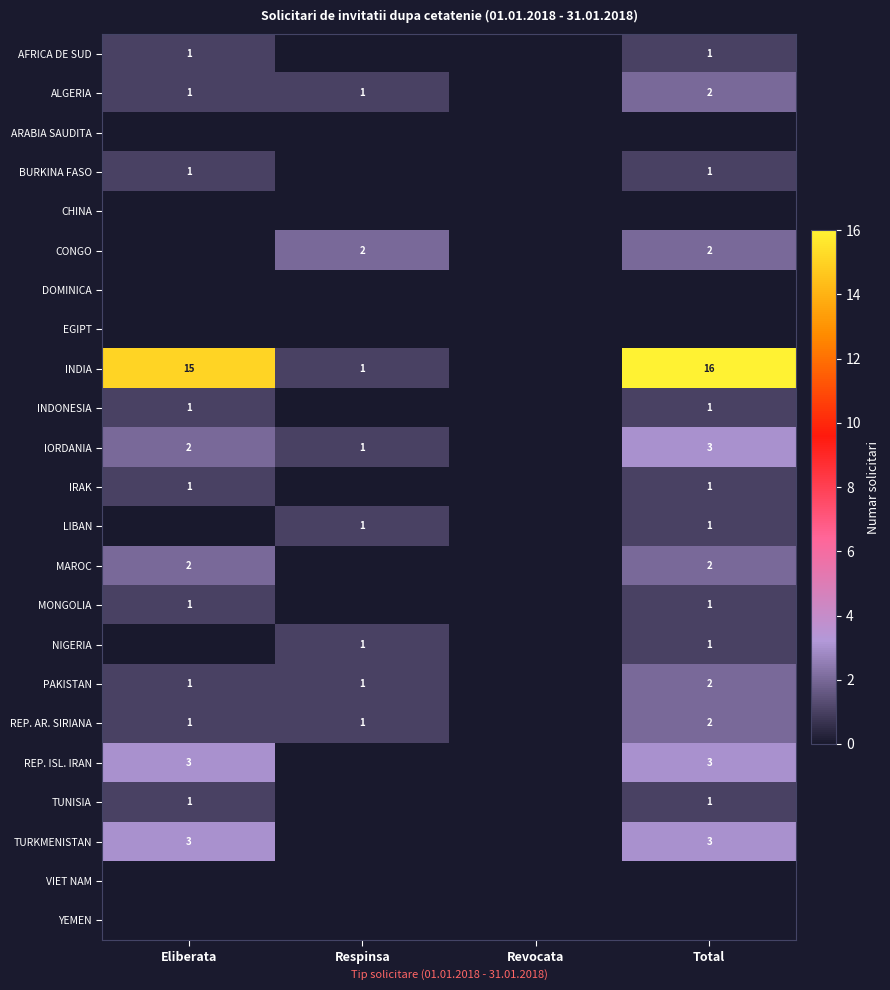

The value of INDONESIA at Eliberata is 0. True or false?

False